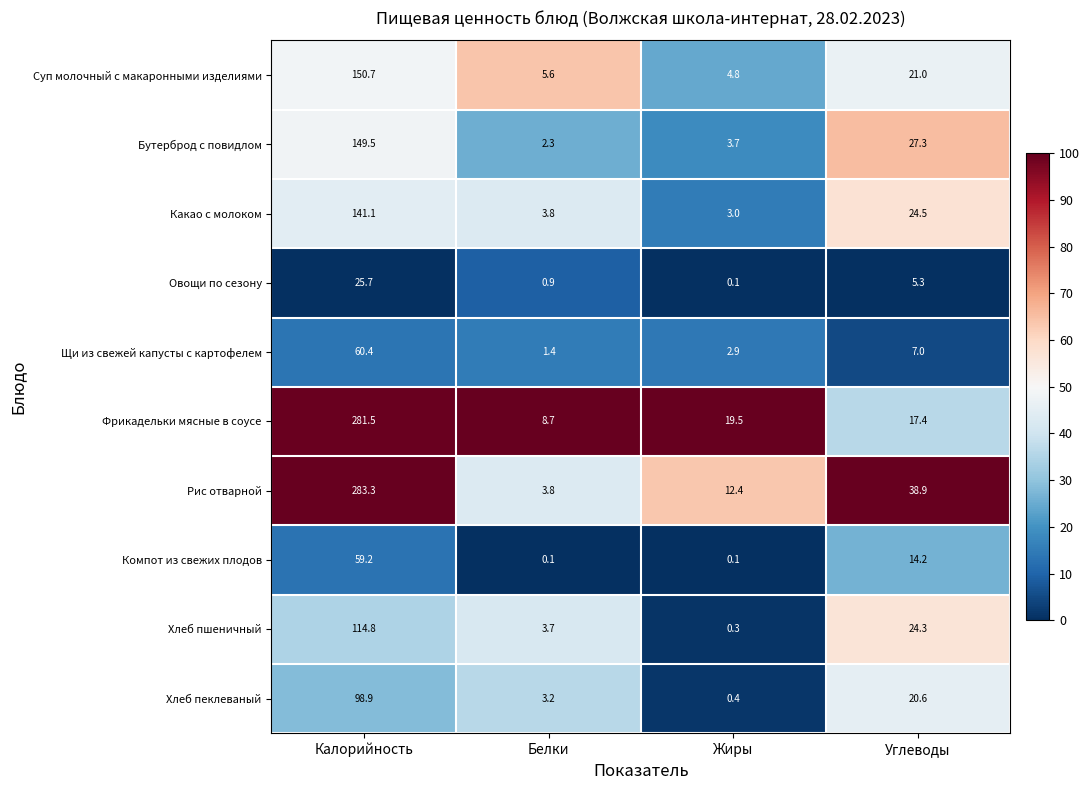

Which series has the largest range (max minus min)?

Рис отварной